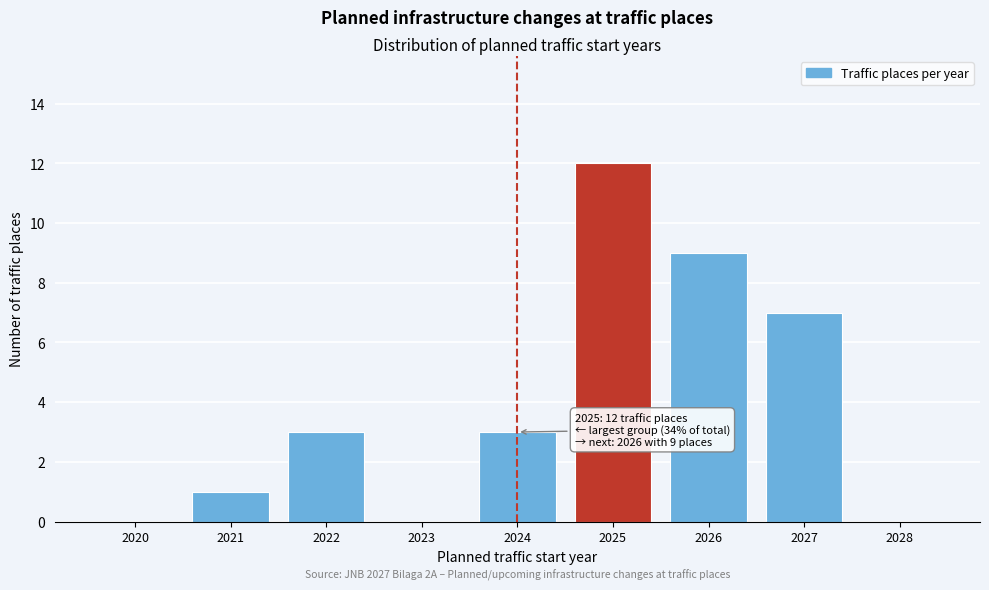

Reading right to left, extract all data points from this chart.

2028=0	2027=7	2026=9	2025=12	2024=3	2023=0	2022=3	2021=1	2020=0